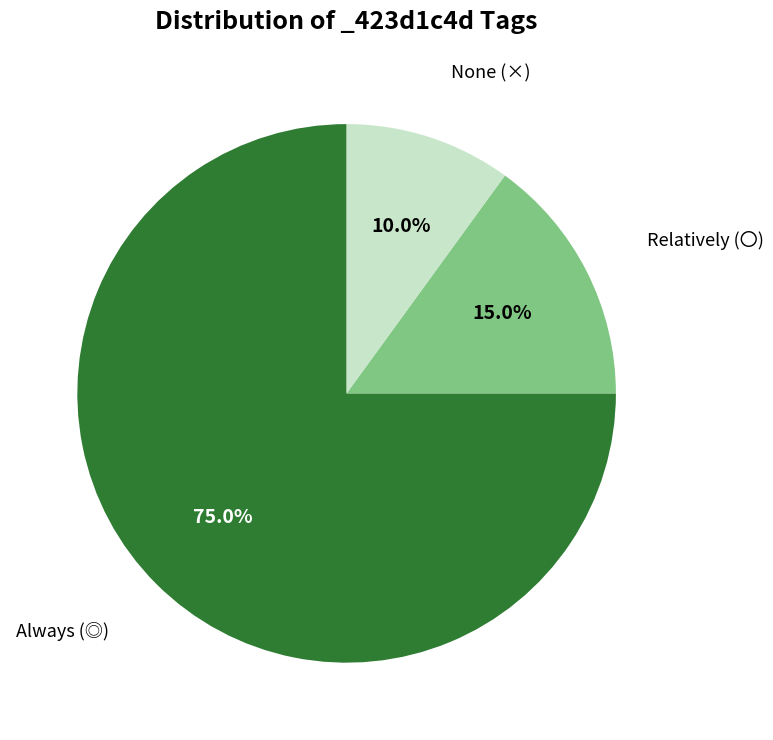

Is there any slice that represents more than half of the pie?

Yes